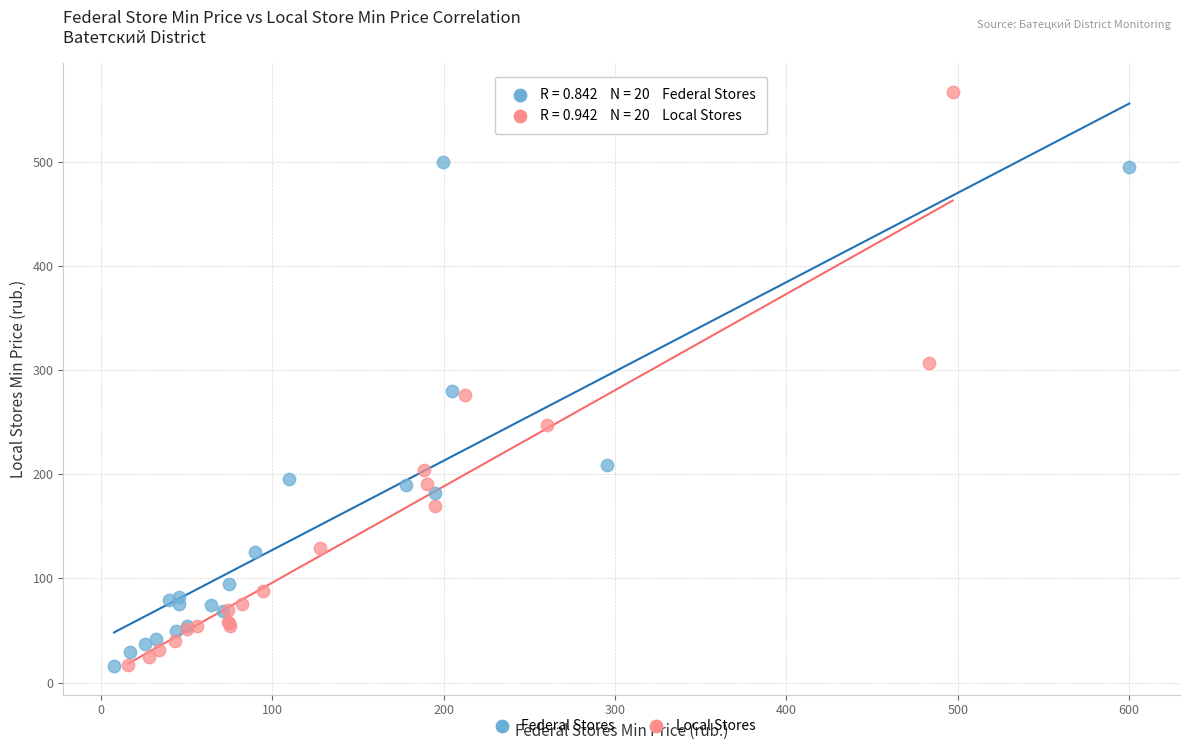

Which series has the largest Y range (max minus min)?

Local Stores